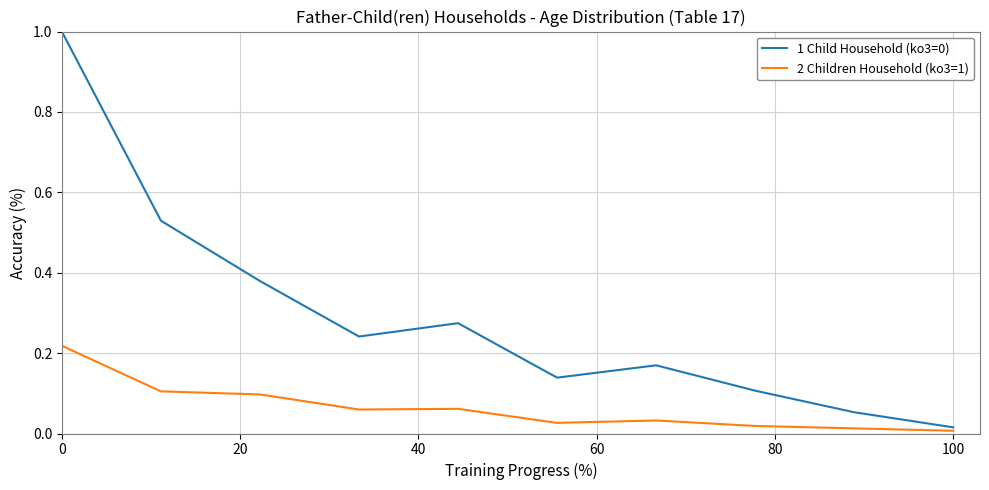

How many lines are shown in the chart?

2